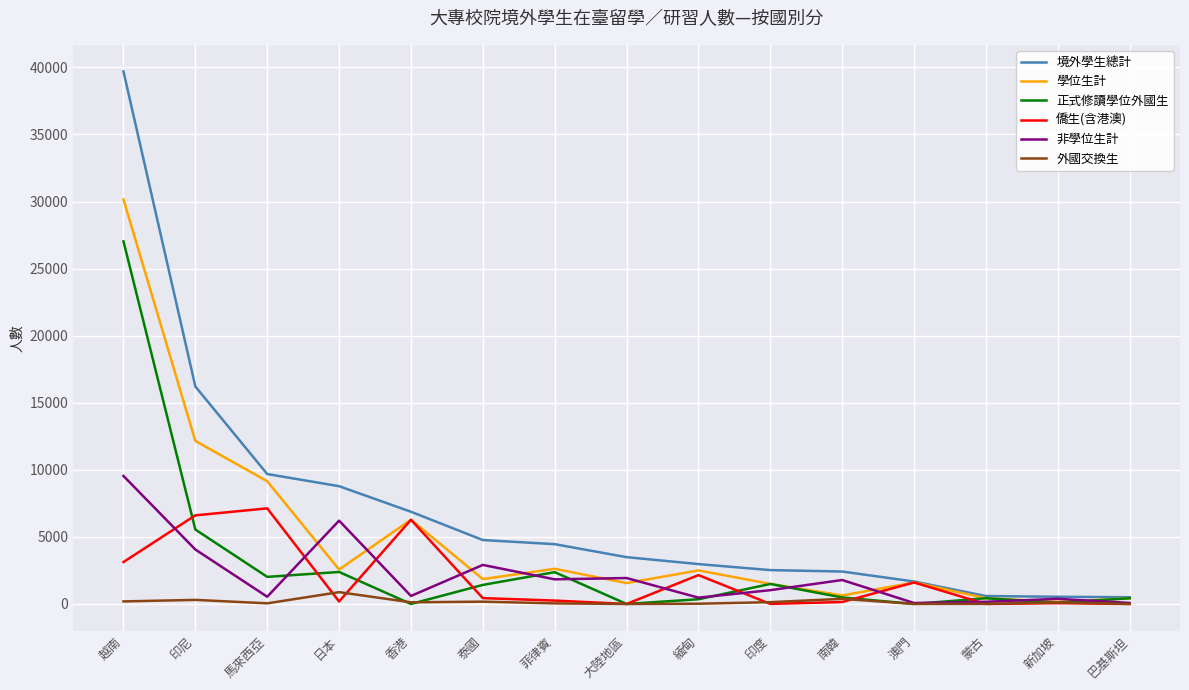

The 僑生(含港澳) series shows 0 at 蒙古. True or false?

True